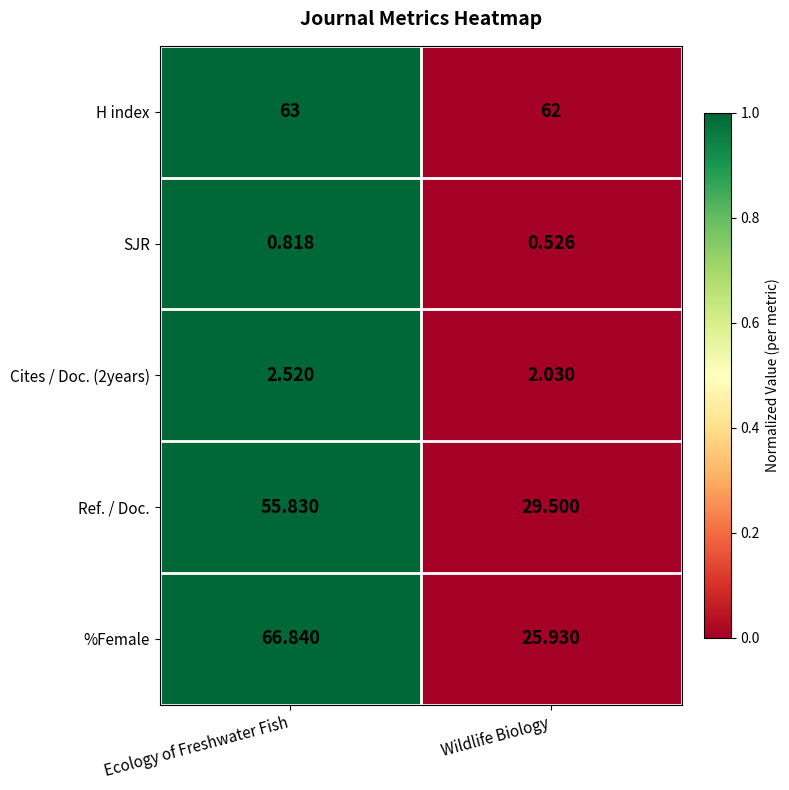

Which series has the largest range (max minus min)?

%Female